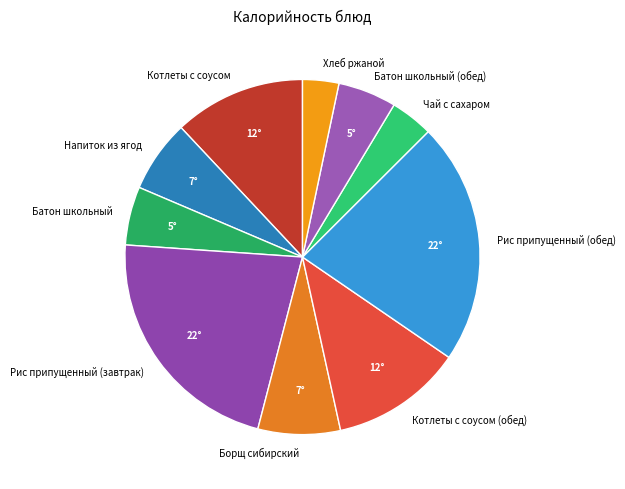

Is it true that Рис припущенный (обед) is 15% of the pie?

False